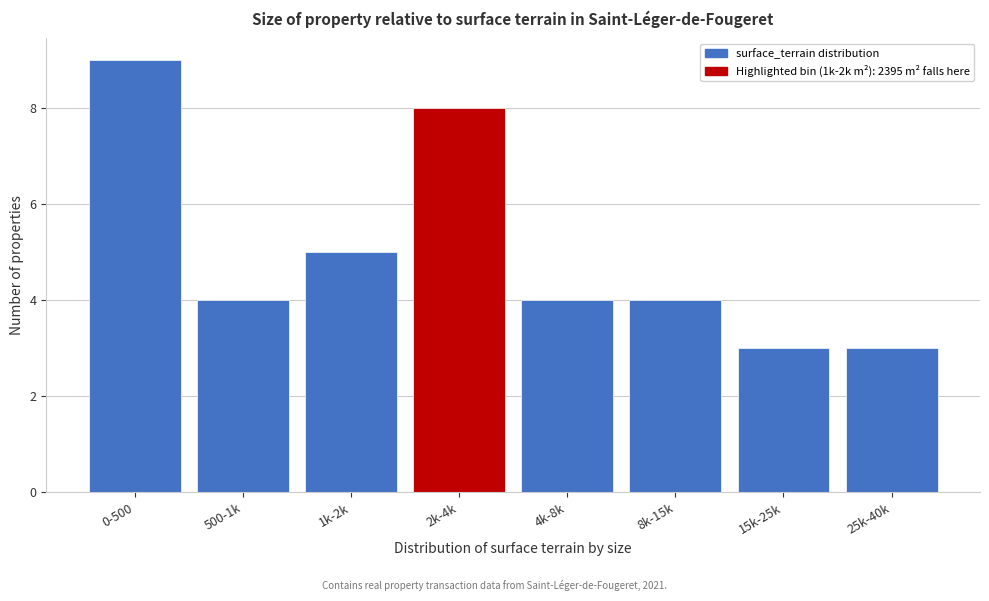

Reading right to left, transcribe all the data shown in this chart.

25k-40k=3	15k-25k=3	8k-15k=4	4k-8k=4	2k-4k=8	1k-2k=5	500-1k=4	0-500=9